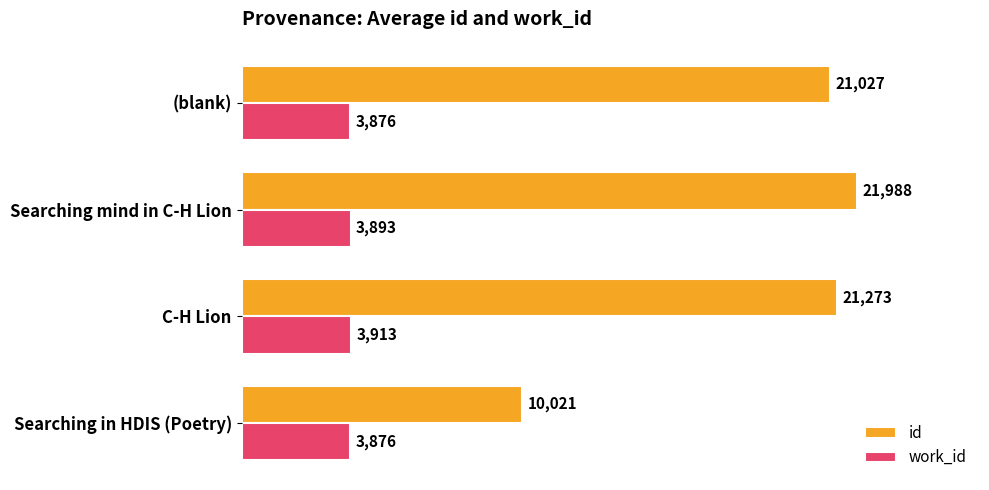

Which series has the largest range (max minus min)?

id